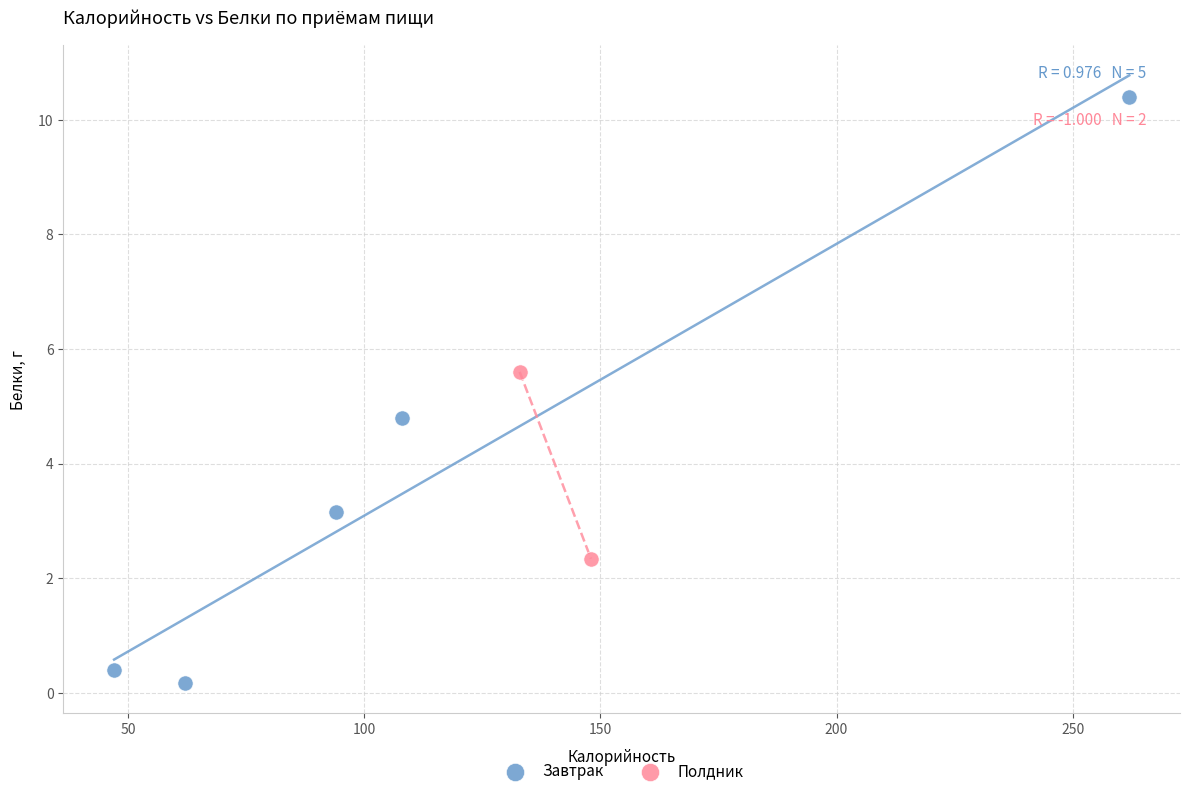

What are all the series names shown in the legend?

Завтрак, Полдник